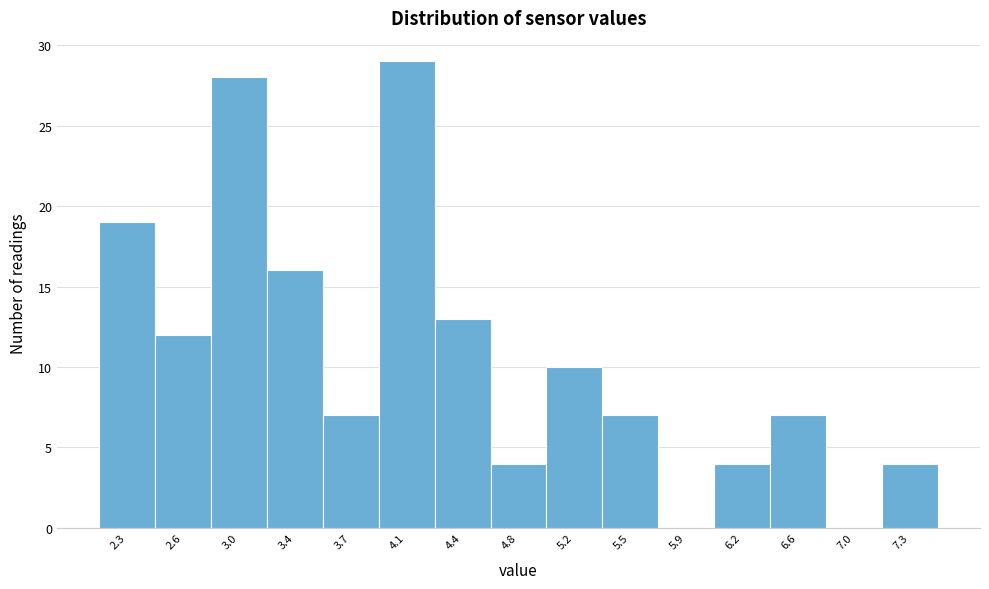

Reading left to right, extract all data points from this chart.

2.3=19	2.6=12	3.0=28	3.4=16	3.7=7	4.1=29	4.4=13	4.8=4	5.2=10	5.5=7	5.9=0	6.2=4	6.6=7	7.0=0	7.3=4